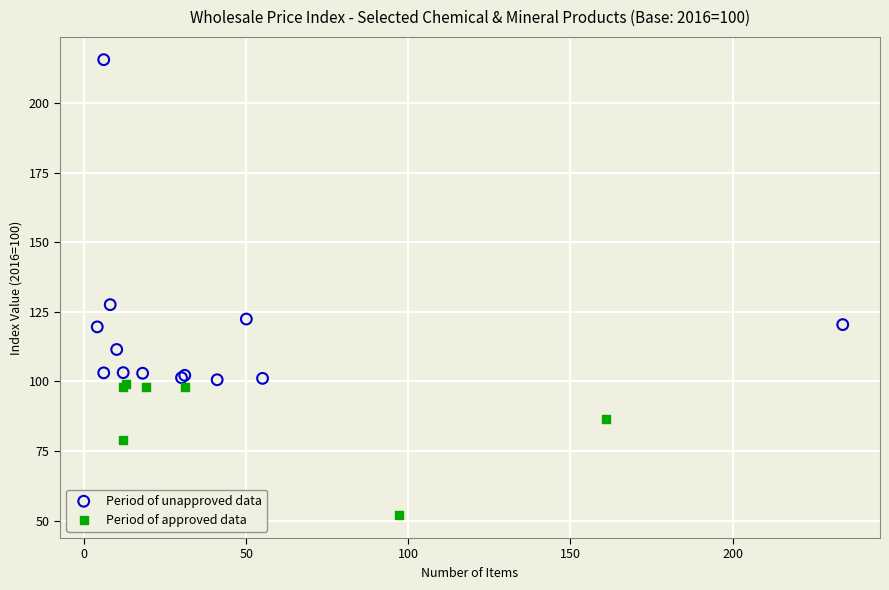

Which series reaches the minimum Y coordinate?

Period of approved data